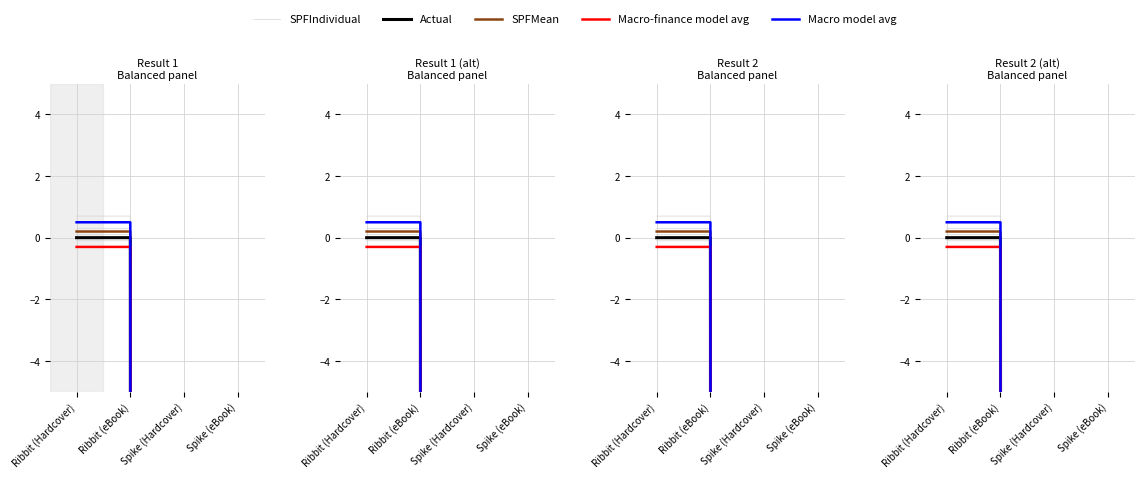

At how many categories does at least one series exceed -3230?

2